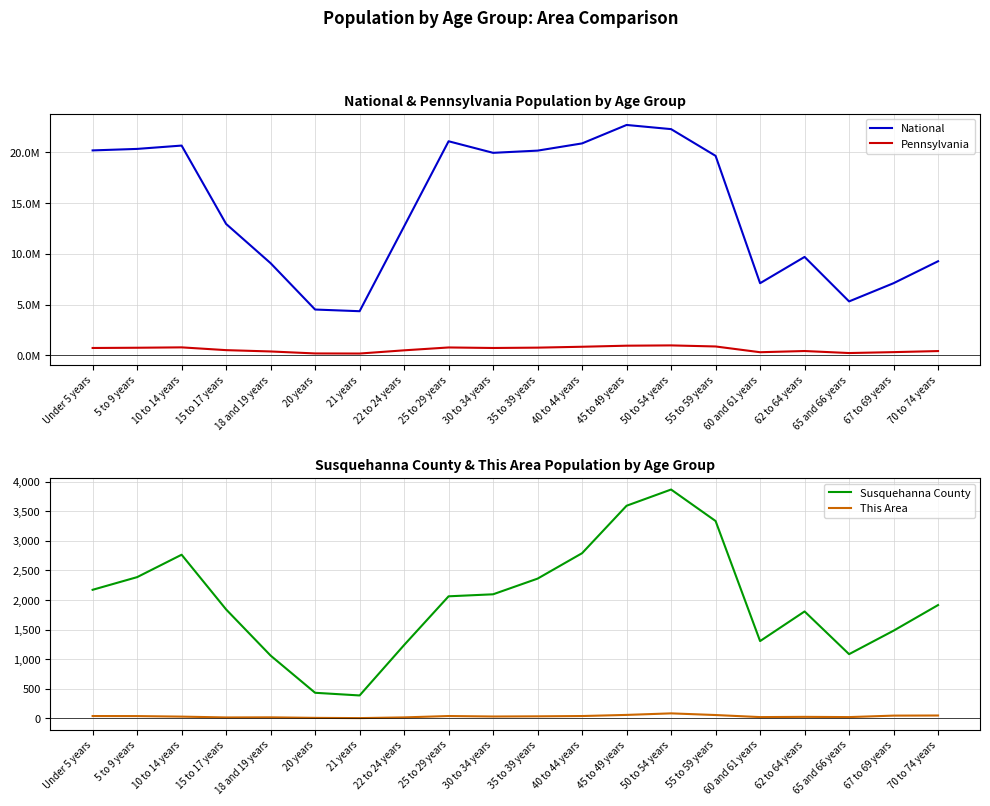

Rank the series by their maximum value, from lowest to highest.

This Area, Susquehanna County, Pennsylvania, National